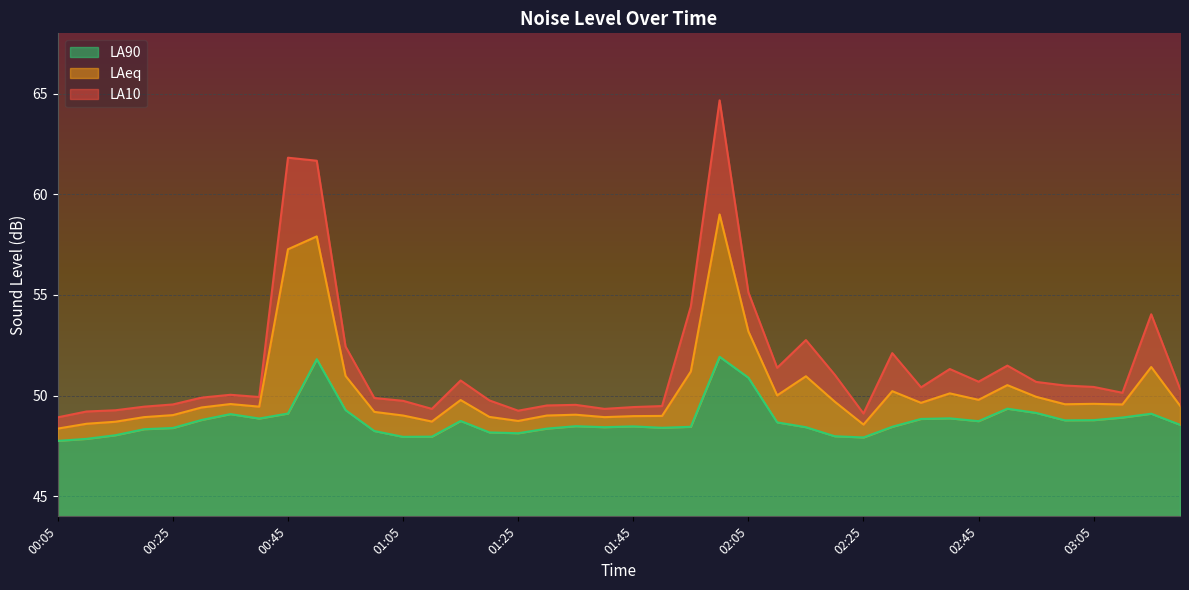

At which category does the chart reach its minimum across all series?

00:05